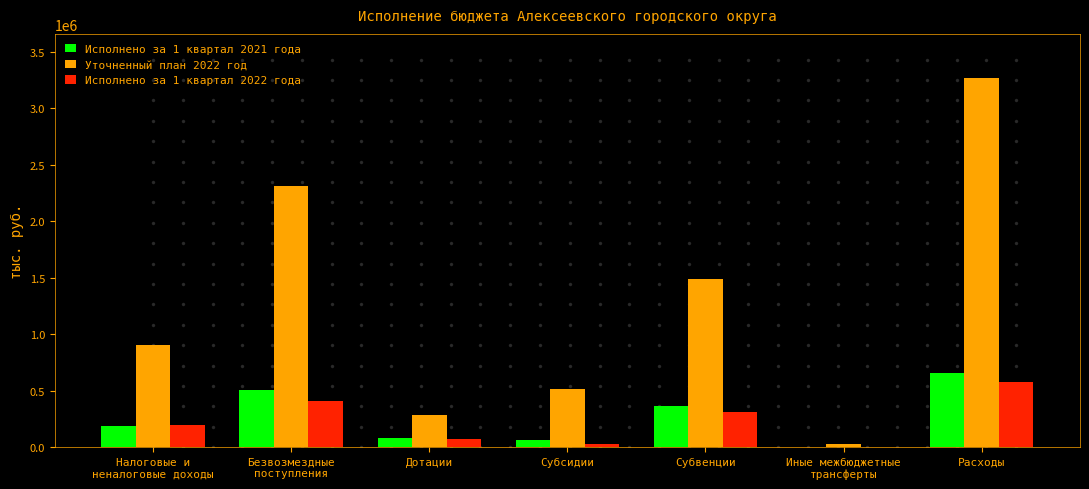

How many groups of bars are there?

7